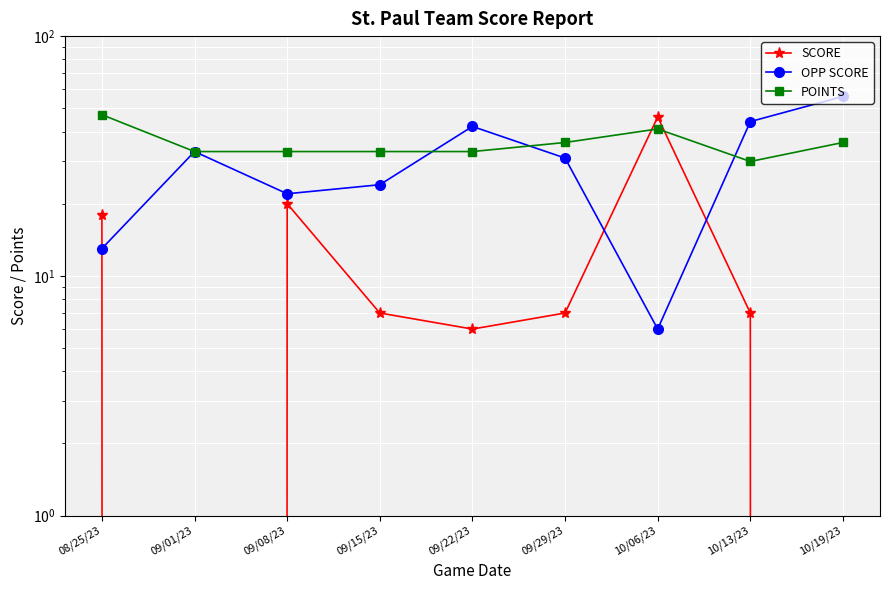

What is the sum of all POINTS values?

322